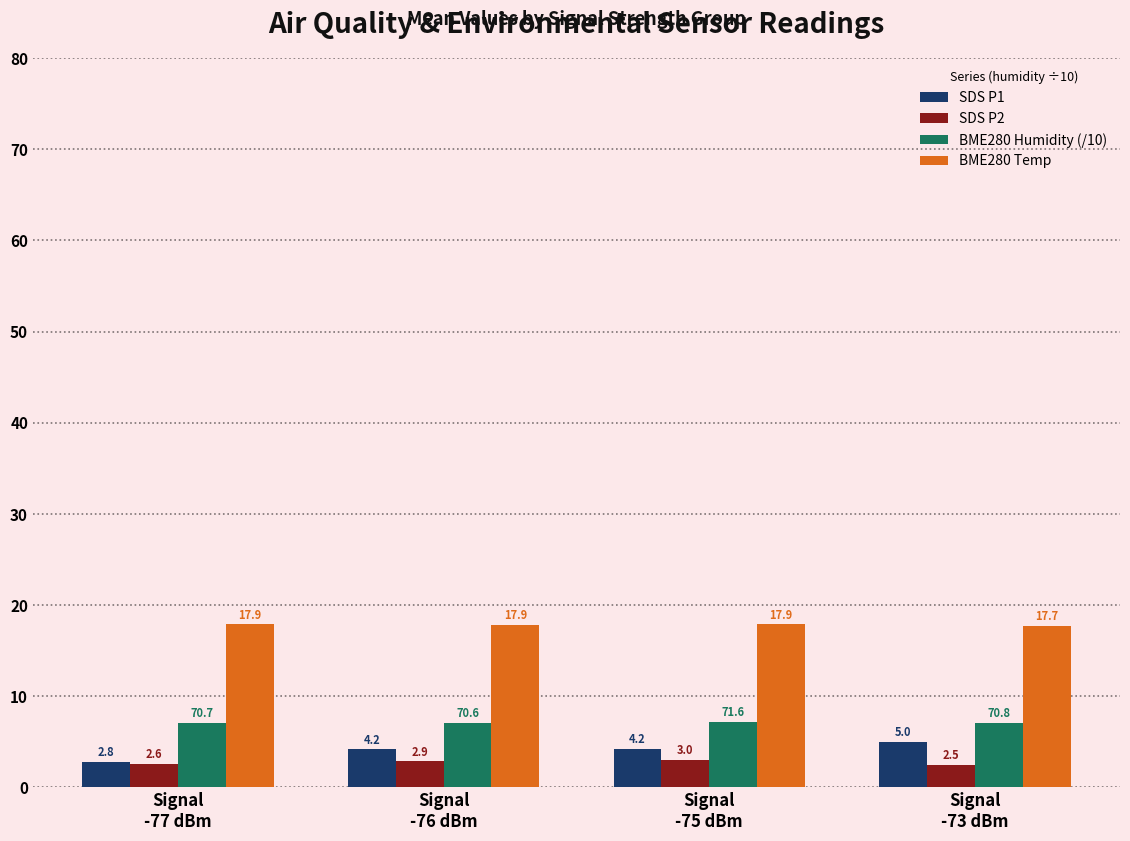

What is the spread (max minus min) of values at Signal
-75 dBm?

14.9